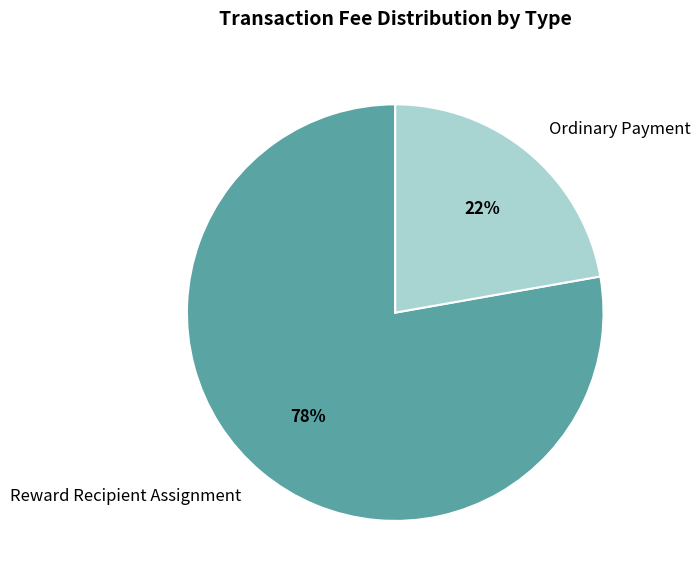

Is it true that Reward Recipient Assignment is 78% of the pie?

True